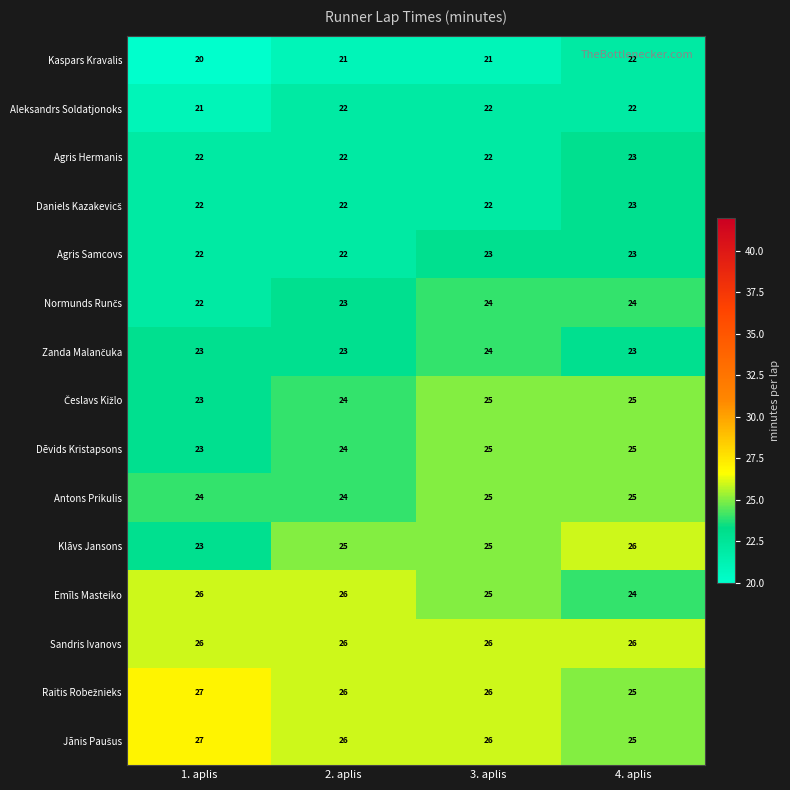

The value of Agris Hermanis at 4. aplis is 14. True or false?

False